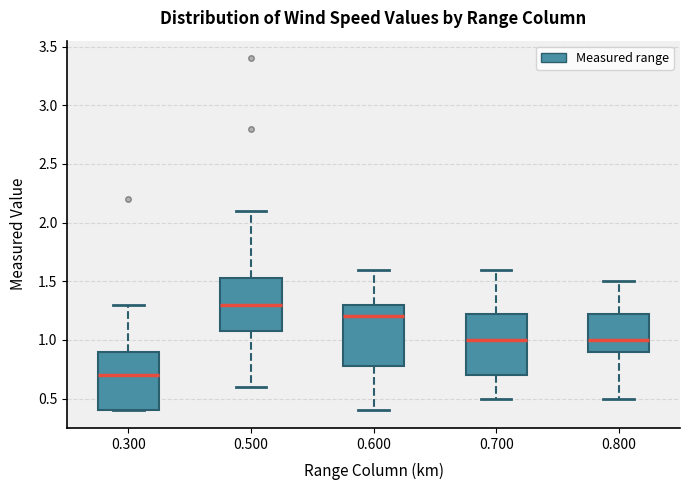

Where is the upper edge of the box at x = 0.500 on the y-axis? The values are not printed on the chart, so give them approximately, as read against the axis.

1.55